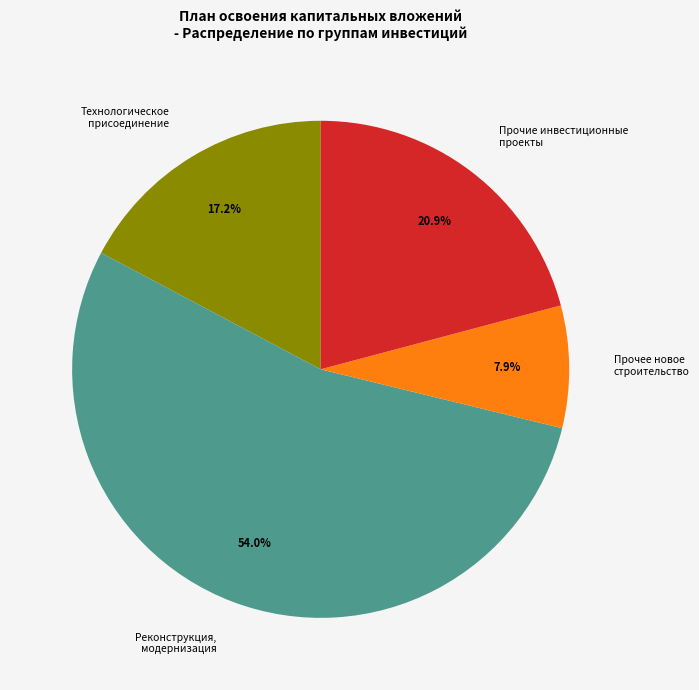

How many segments does this pie chart have?

4